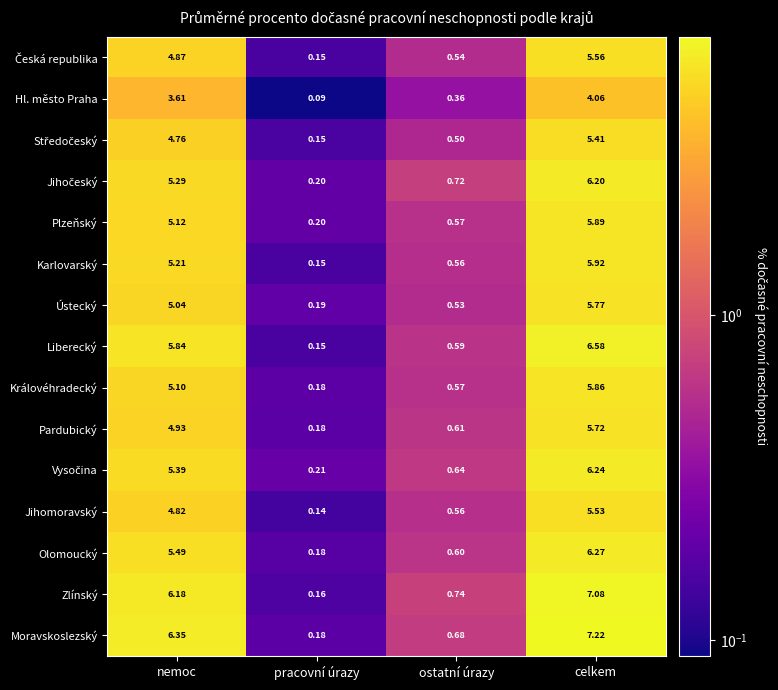

Between pracovní úrazy and ostatní úrazy, which series saw the biggest shift?

Zlínský